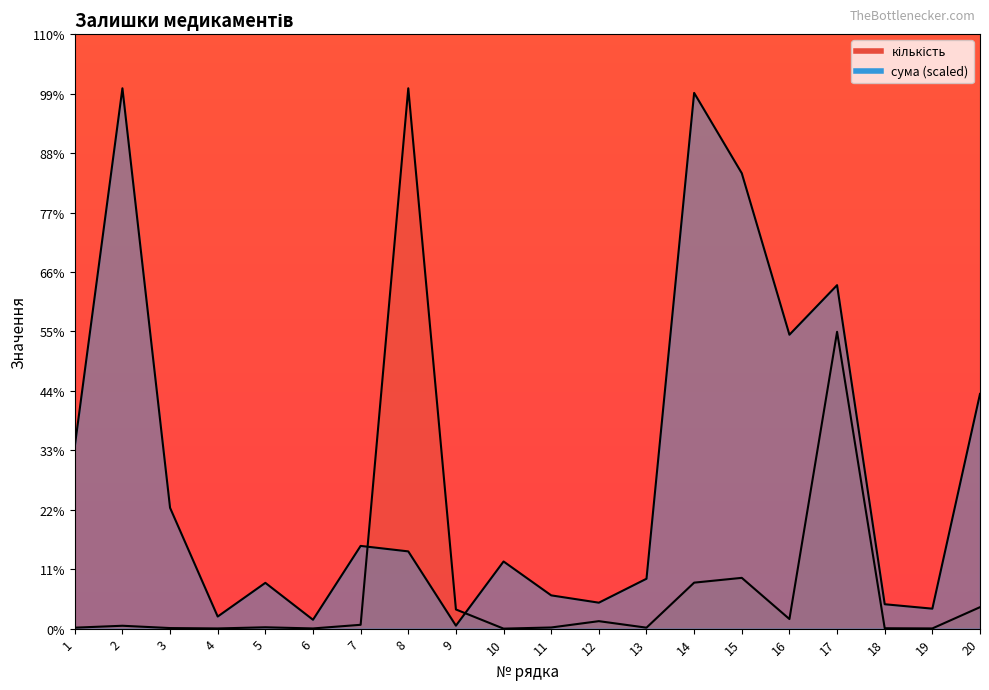

Where do кількість and сума first cross each other?

7 and 8